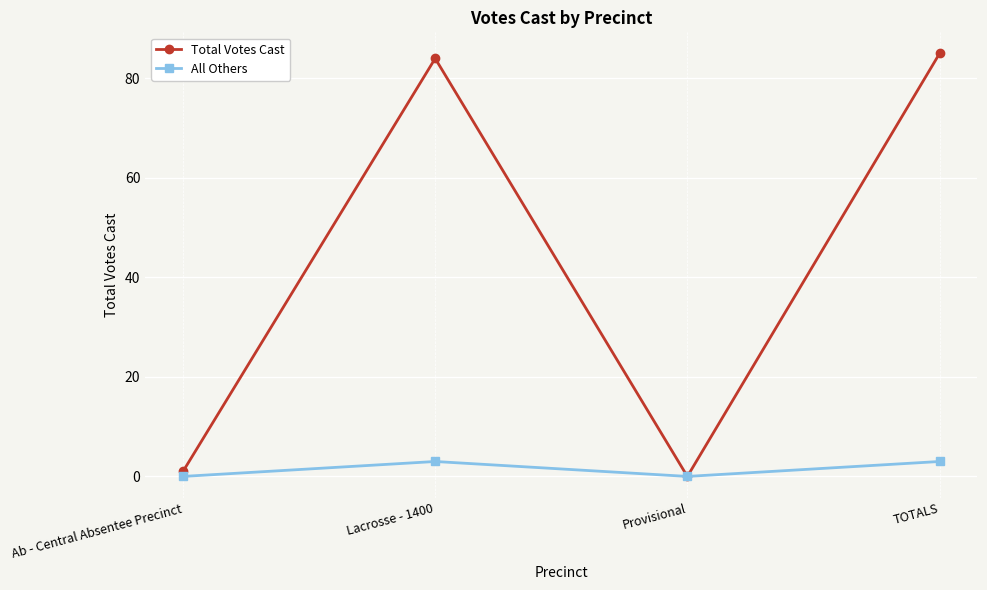

At TOTALS, list the series in order from smallest to largest.

All Others, Total Votes Cast